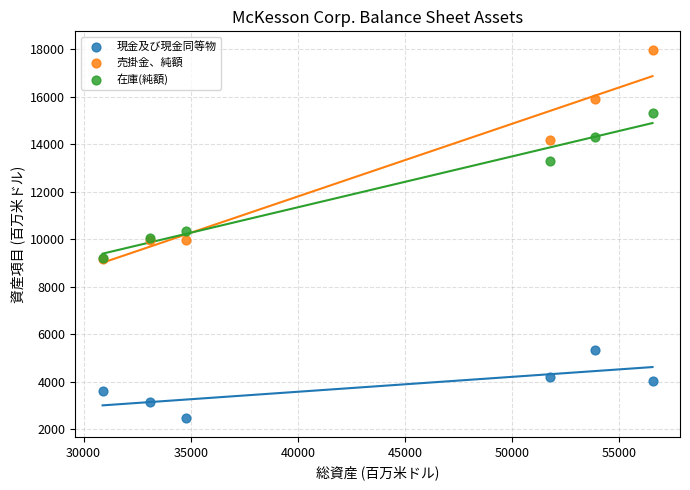

In the 在庫(純額) series, what Y value is closest to 12280?

13308